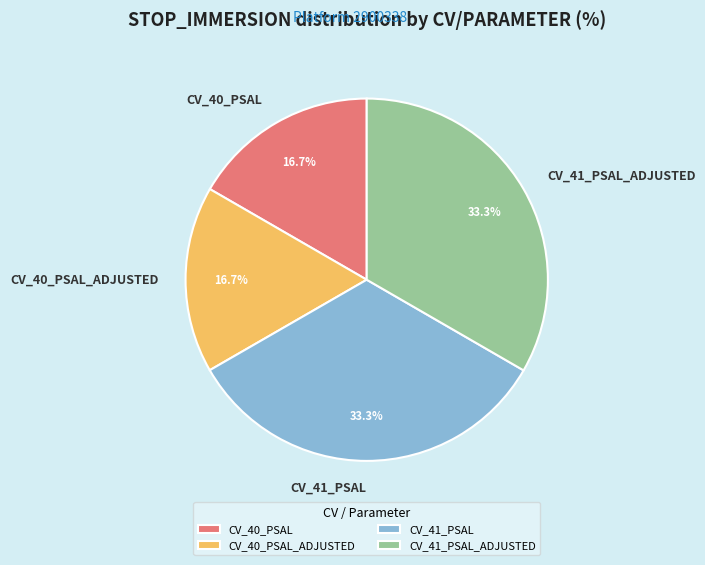

The CV_40_PSAL slice represents 17% of the pie. True or false?

True